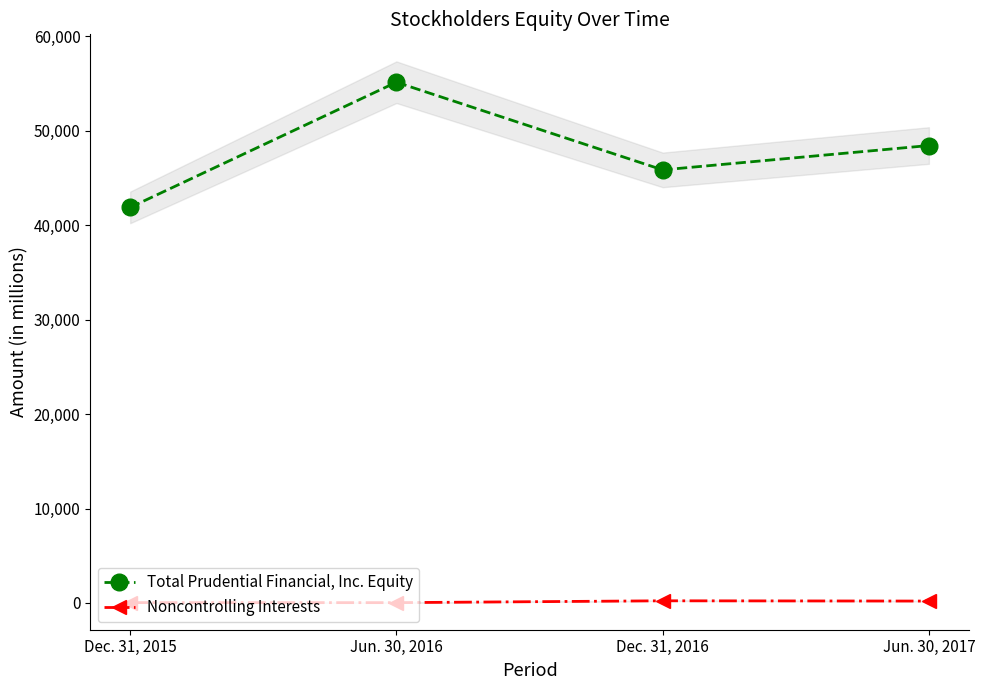

What is the smallest value displayed?

29